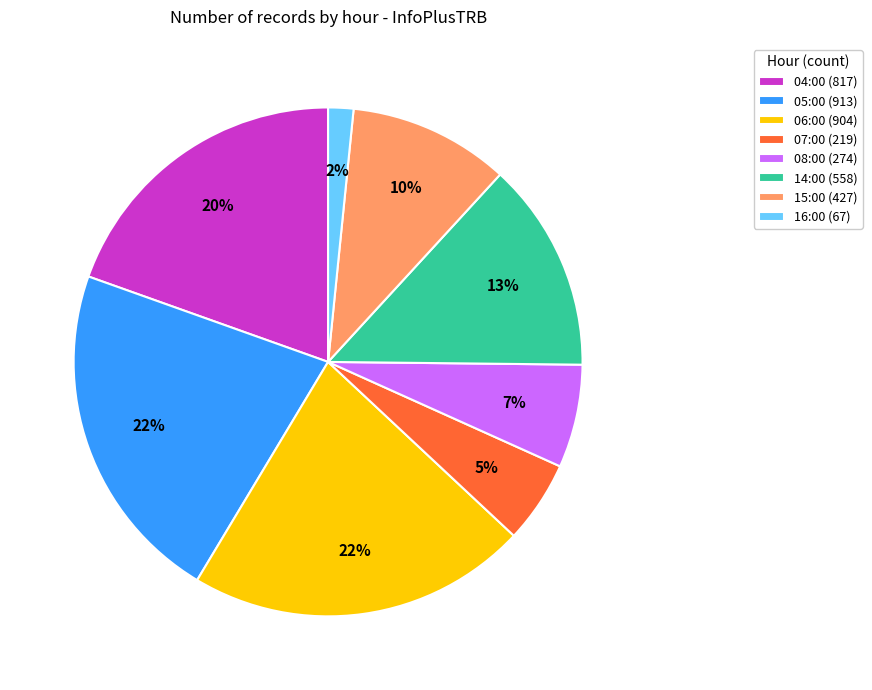

Do 07:00 and 06:00 together represent more than half of the pie?

No